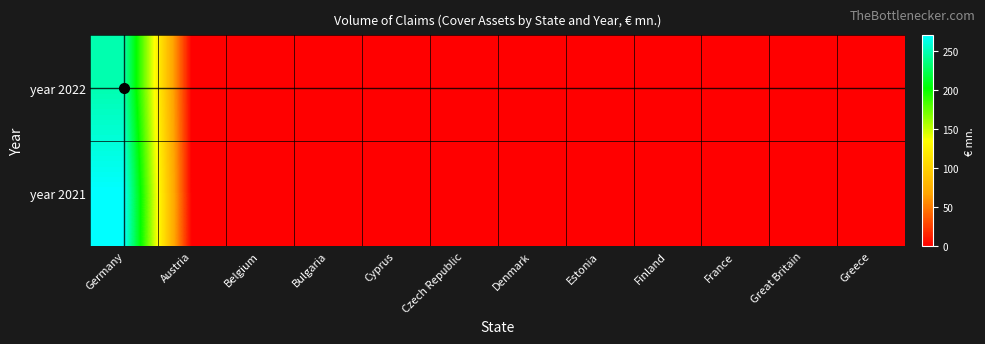

Which series has the largest range (max minus min)?

year 2021